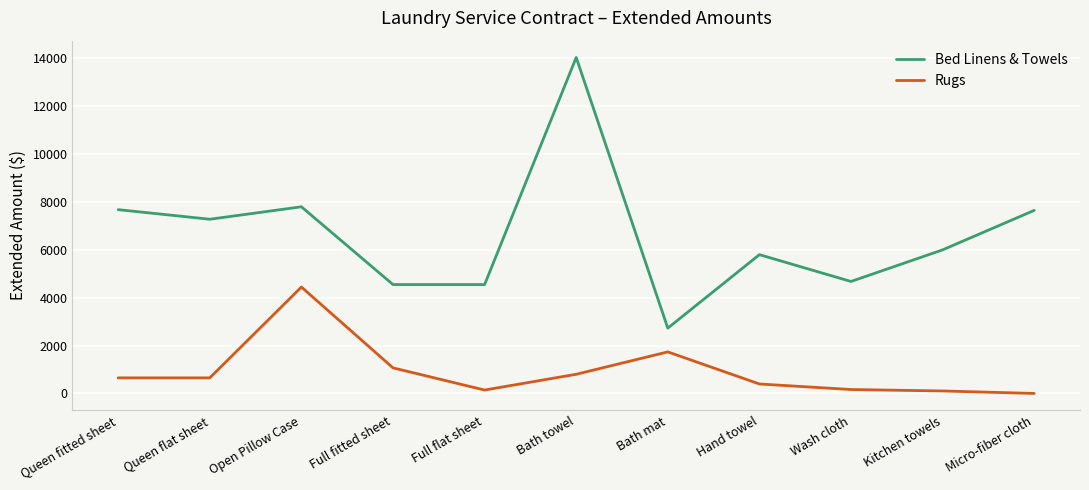

What is the difference between the Bed Linens & Towels values at Queen flat sheet and Hand towel?

1480.0